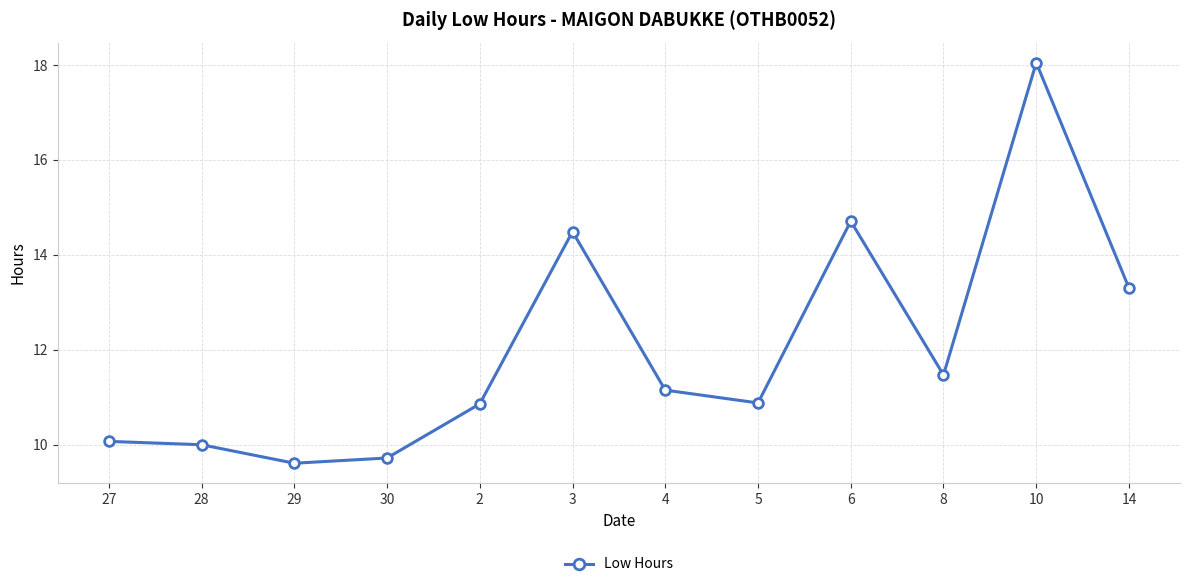

Approximately how many times larger is the value at 28 compared to 6?

0.7